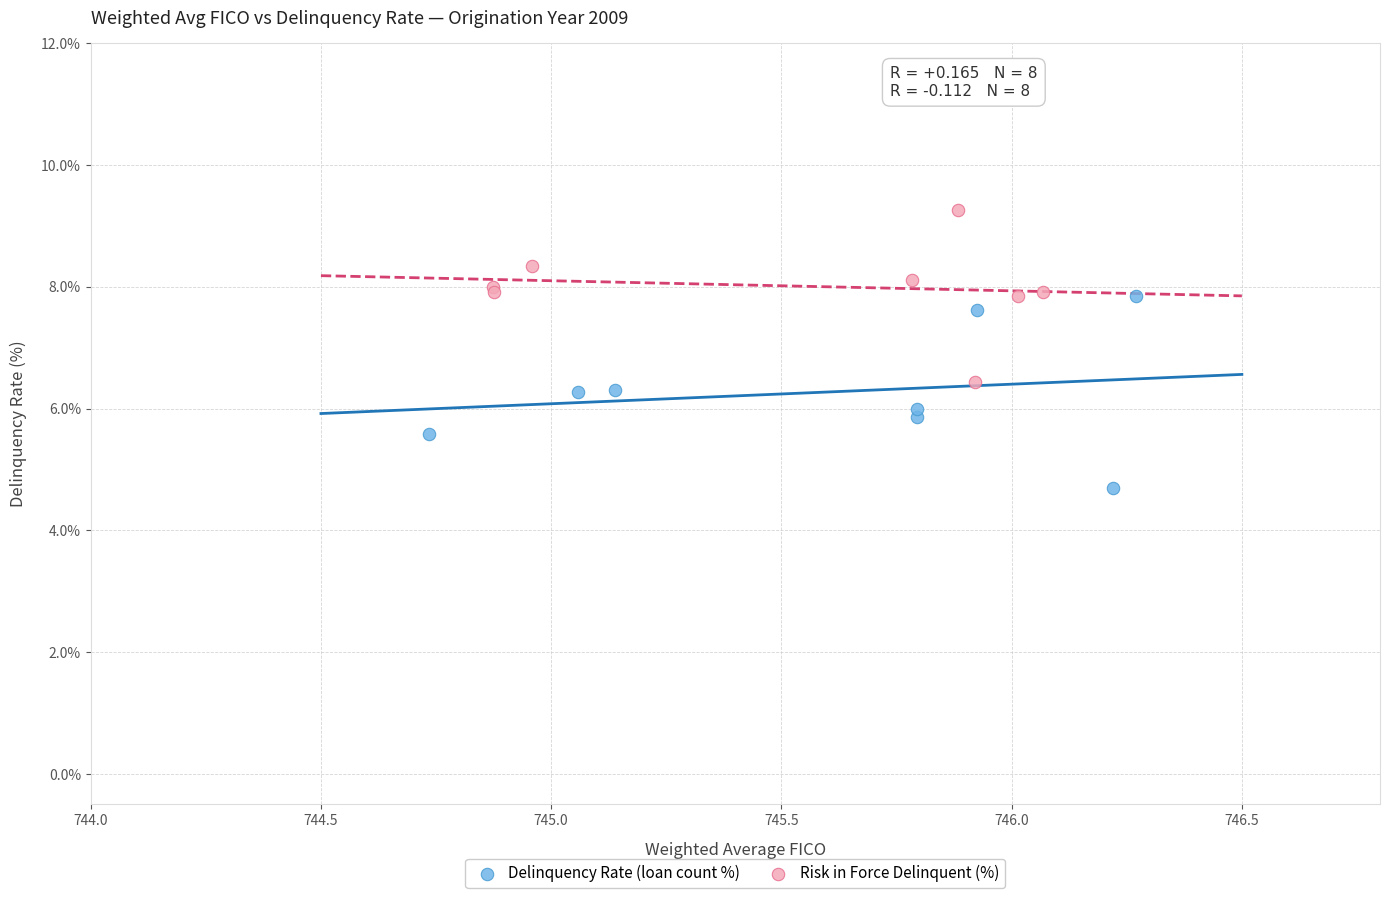

Which series reaches the maximum Y coordinate?

Risk in Force Delinquent (%)